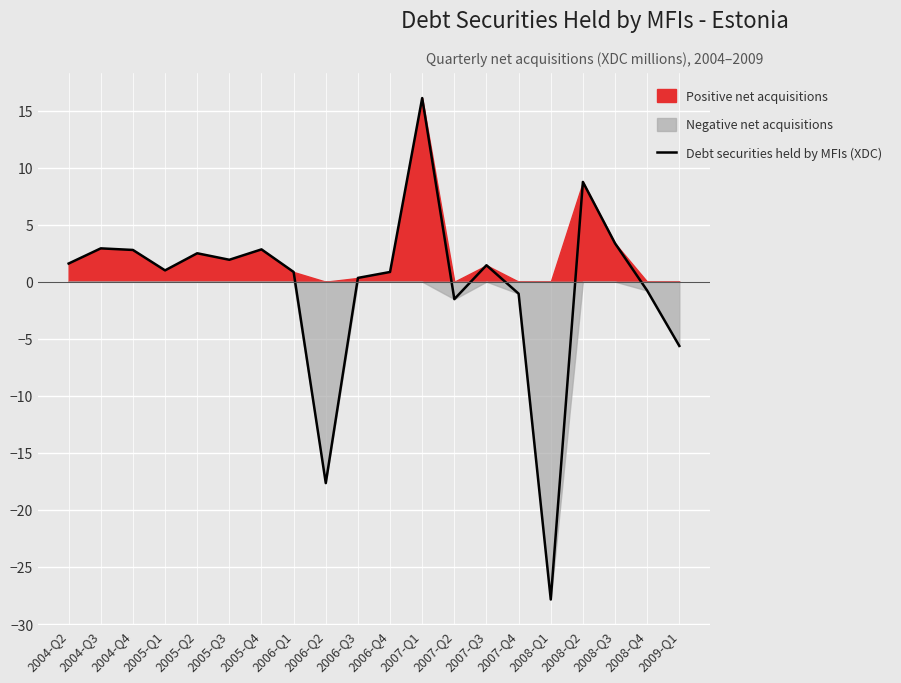

What is the change in value from 2005-Q4 to 2007-Q4?

-3.9